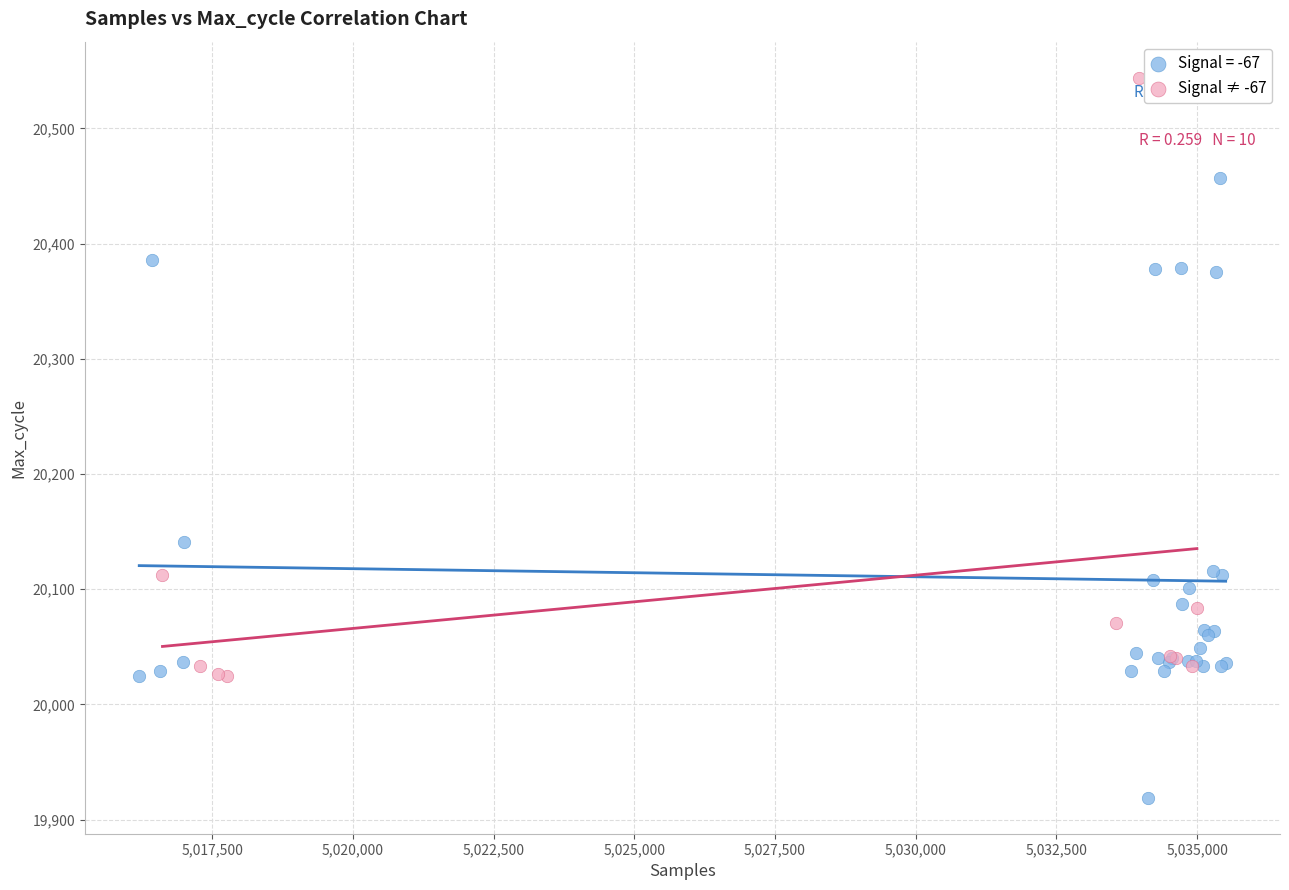

Which series contains the highest Y value?

Signal ≠ -67